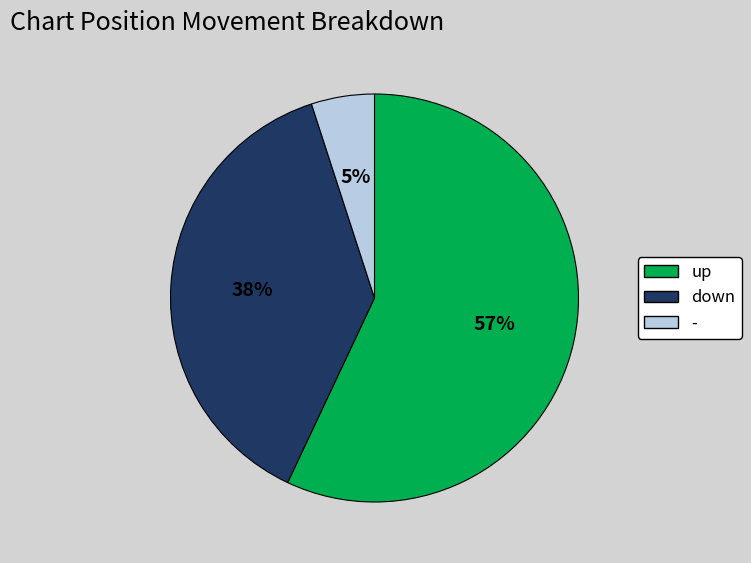

Count the number of slices in the pie.

3